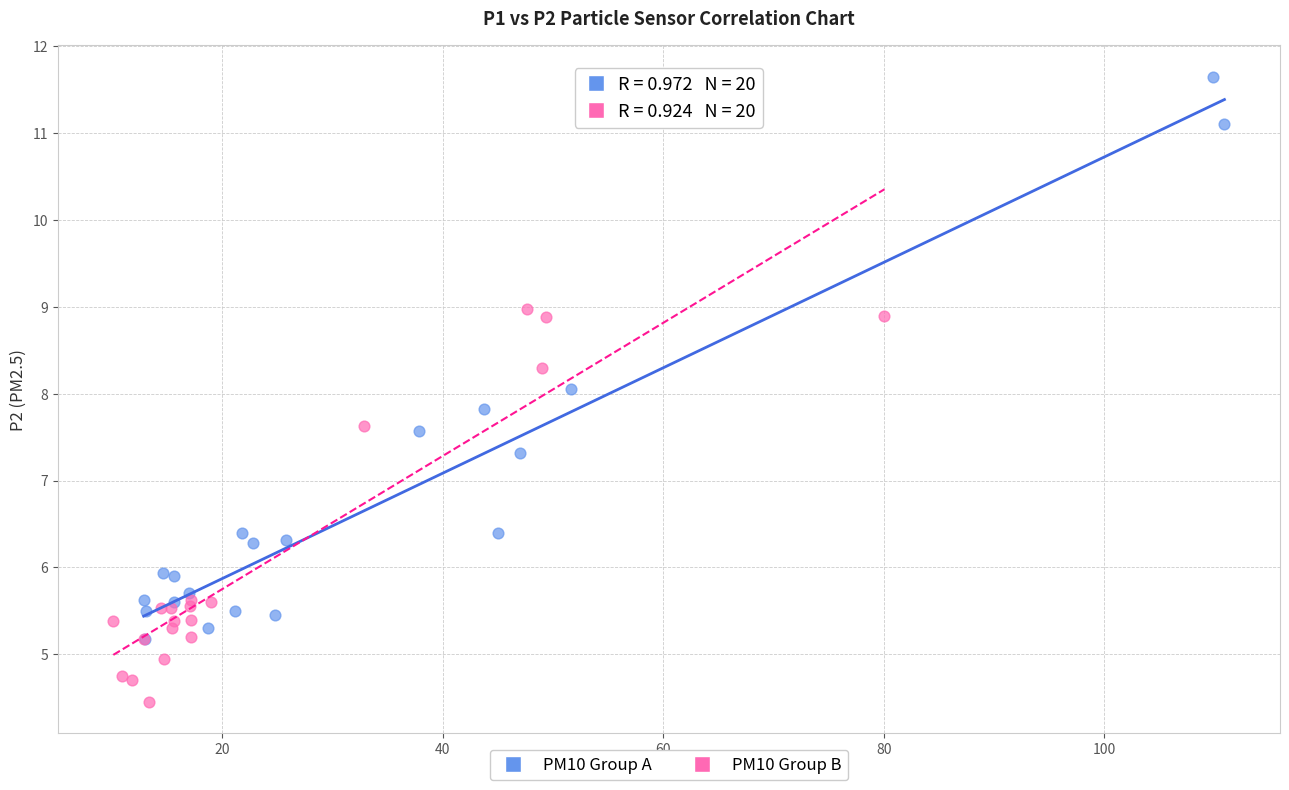

Which series contains the lowest Y value?

PM10 Group B